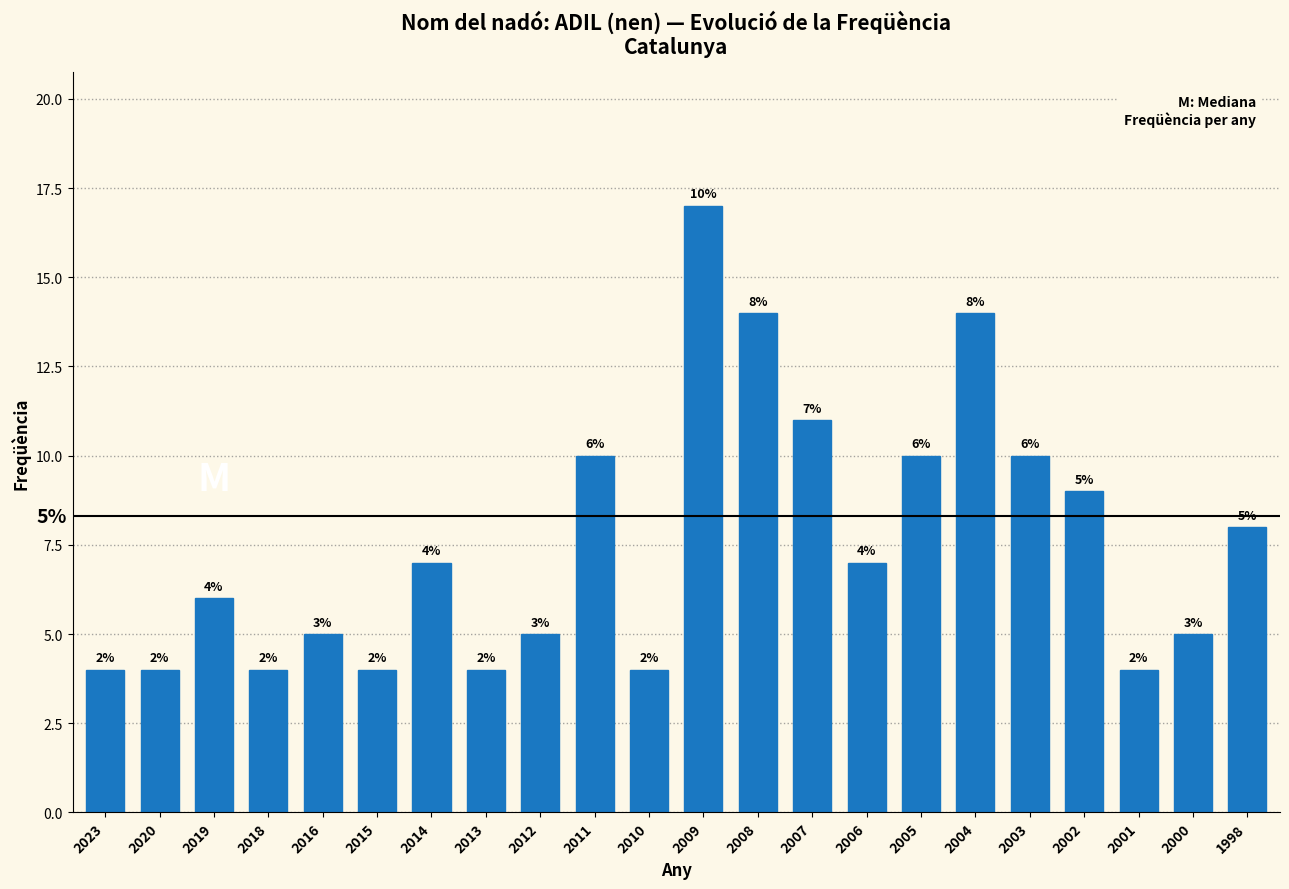

Reading left to right, what are all the values shown in this chart?

2023=4	2020=4	2019=6	2018=4	2016=5	2015=4	2014=7	2013=4	2012=5	2011=10	2010=4	2009=17	2008=14	2007=11	2006=7	2005=10	2004=14	2003=10	2002=9	2001=4	2000=5	1998=8